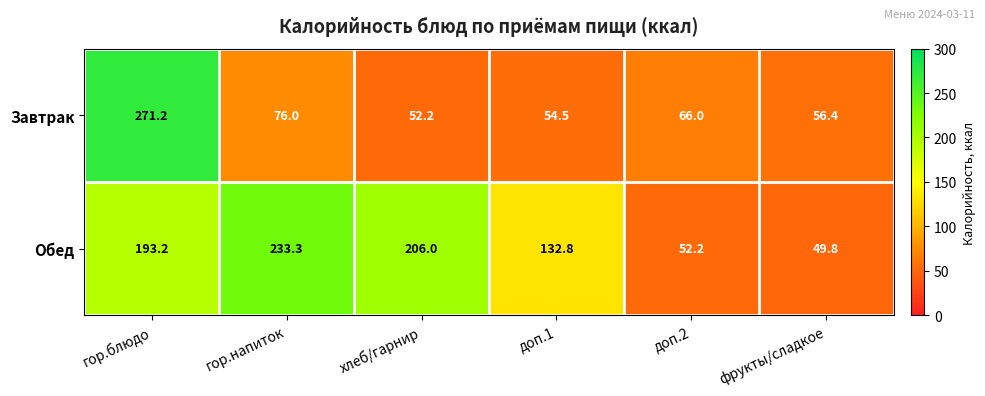

What is the difference between the Обед values at гор.блюдо and доп.1?

60.4